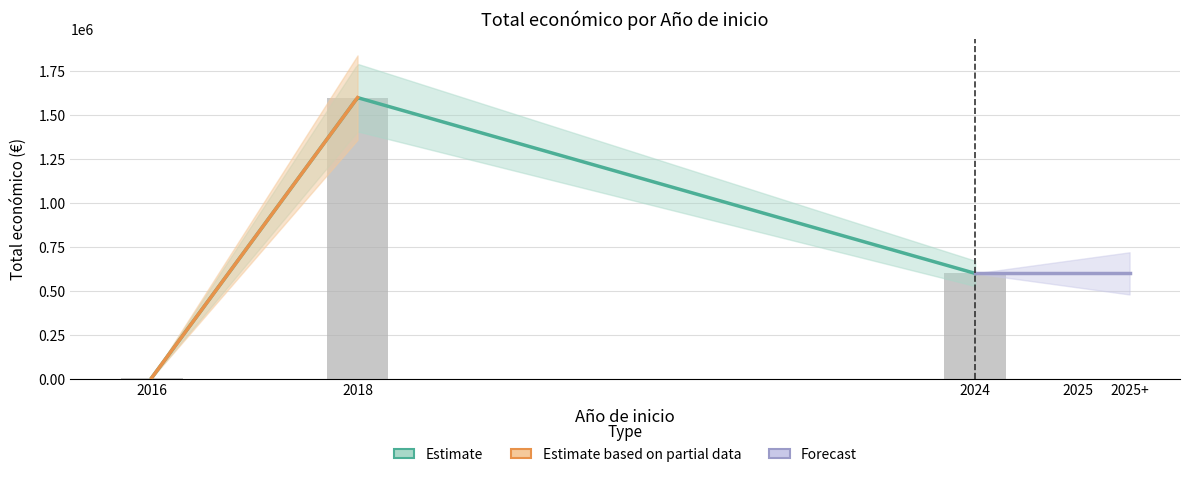

Rank the categories by value from highest to lowest.

2018, 2024, 2016